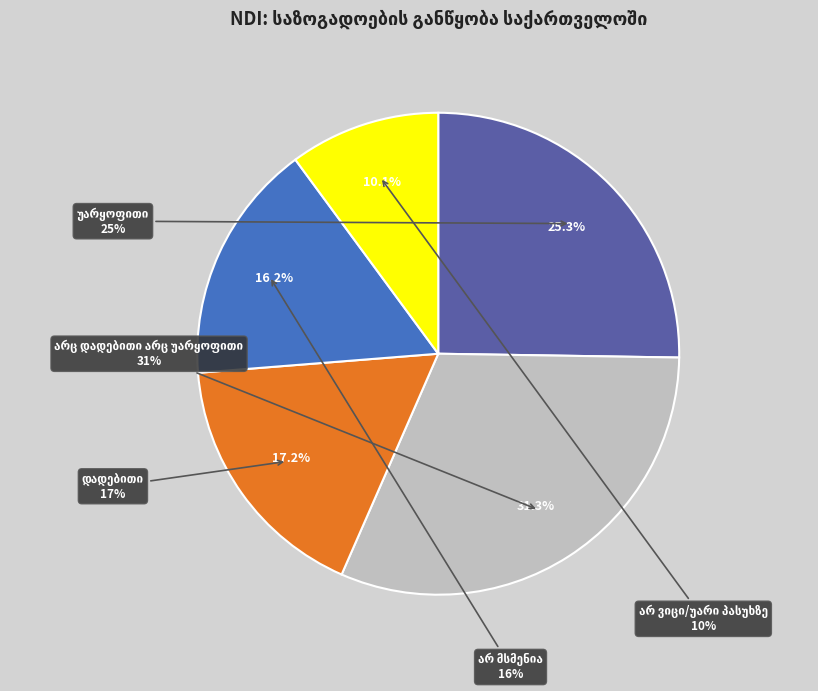

To the nearest percent, what is the average slice percentage?

20%